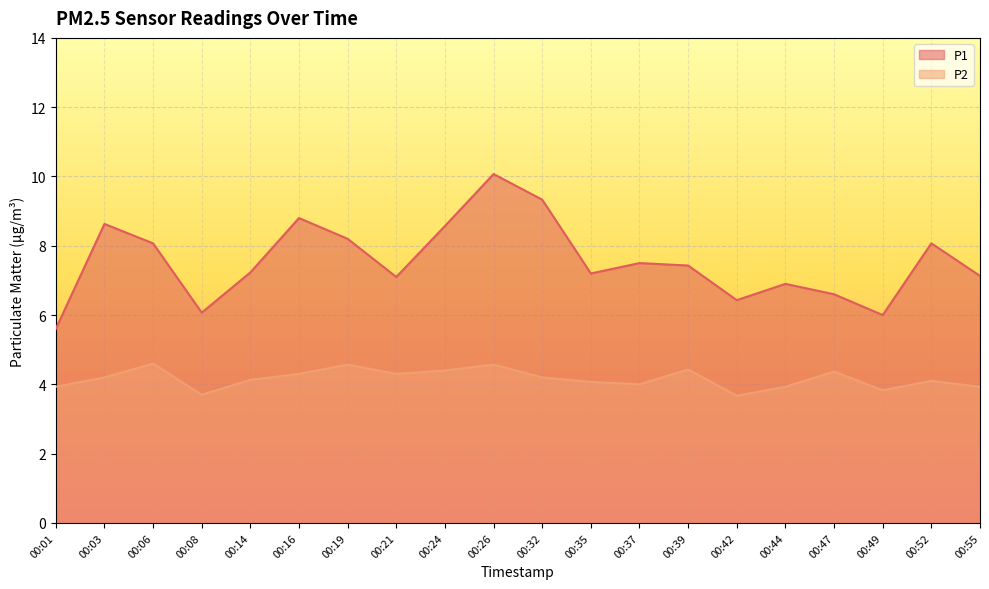

True or false: P2 and P1 cross at least once.

False